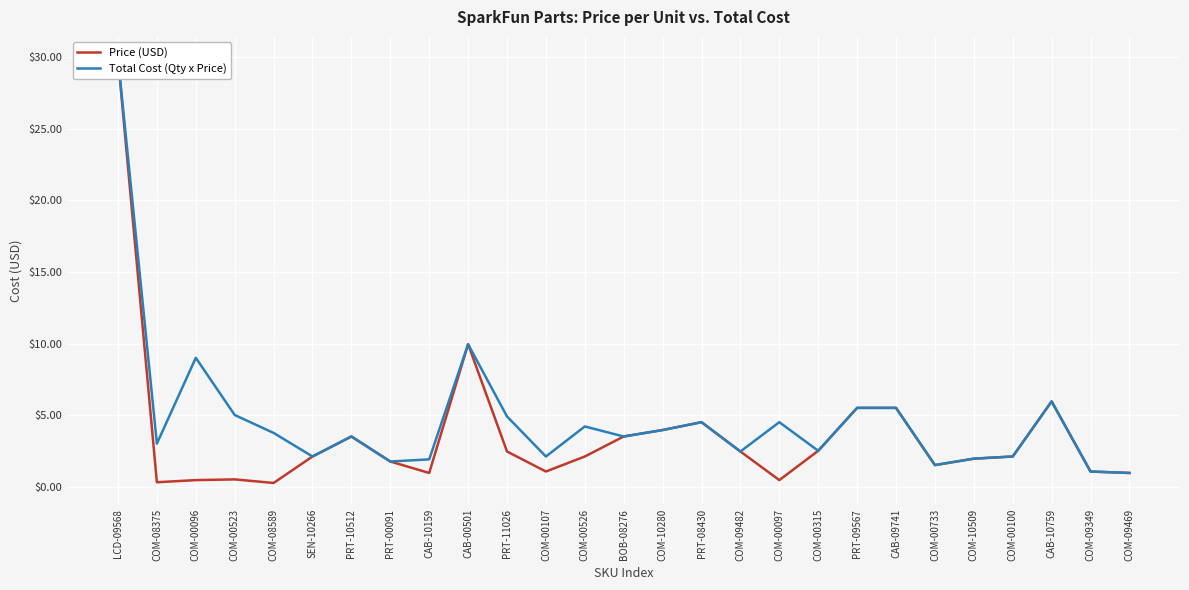

True or false: Total Cost (Qty x Price) and Price (USD) intersect in this chart.

False